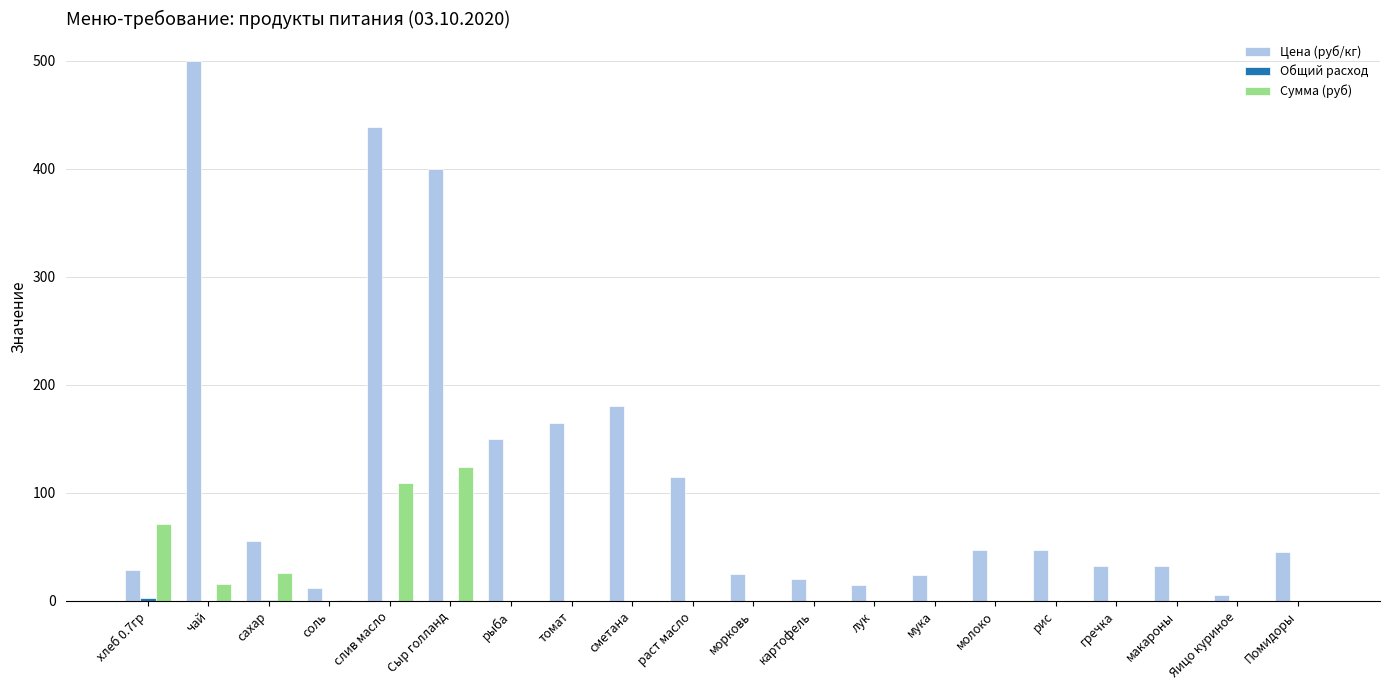

Is the value of Цена (руб/кг) at раст масло greater than the value of Сумма (руб) at картофель?

Yes